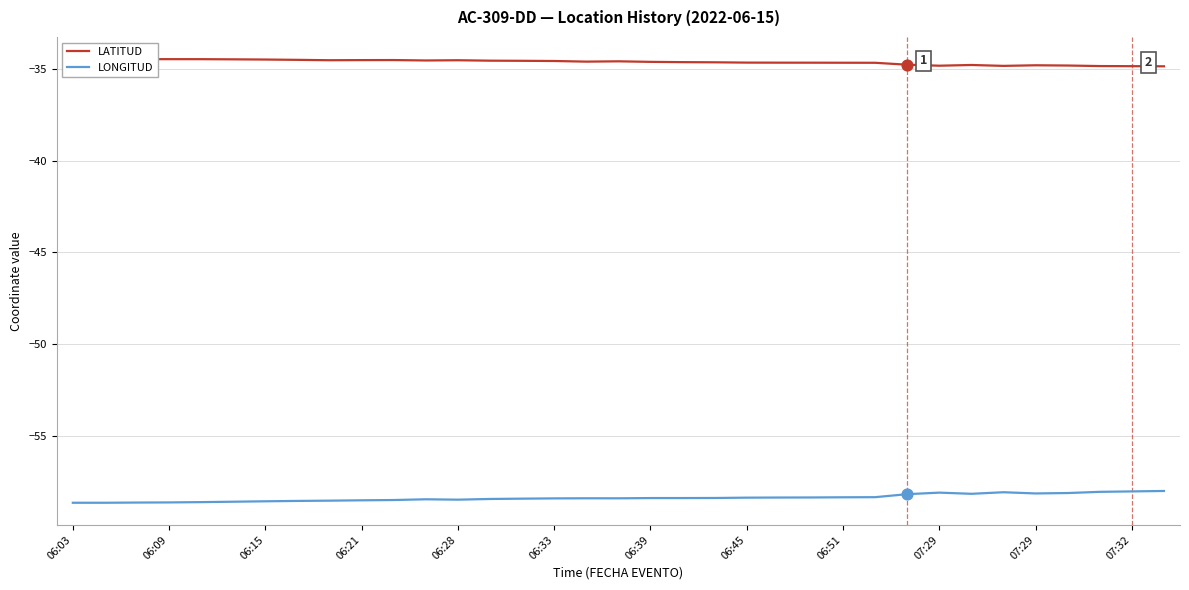

Which series reaches the minimum Y coordinate?

LONGITUD